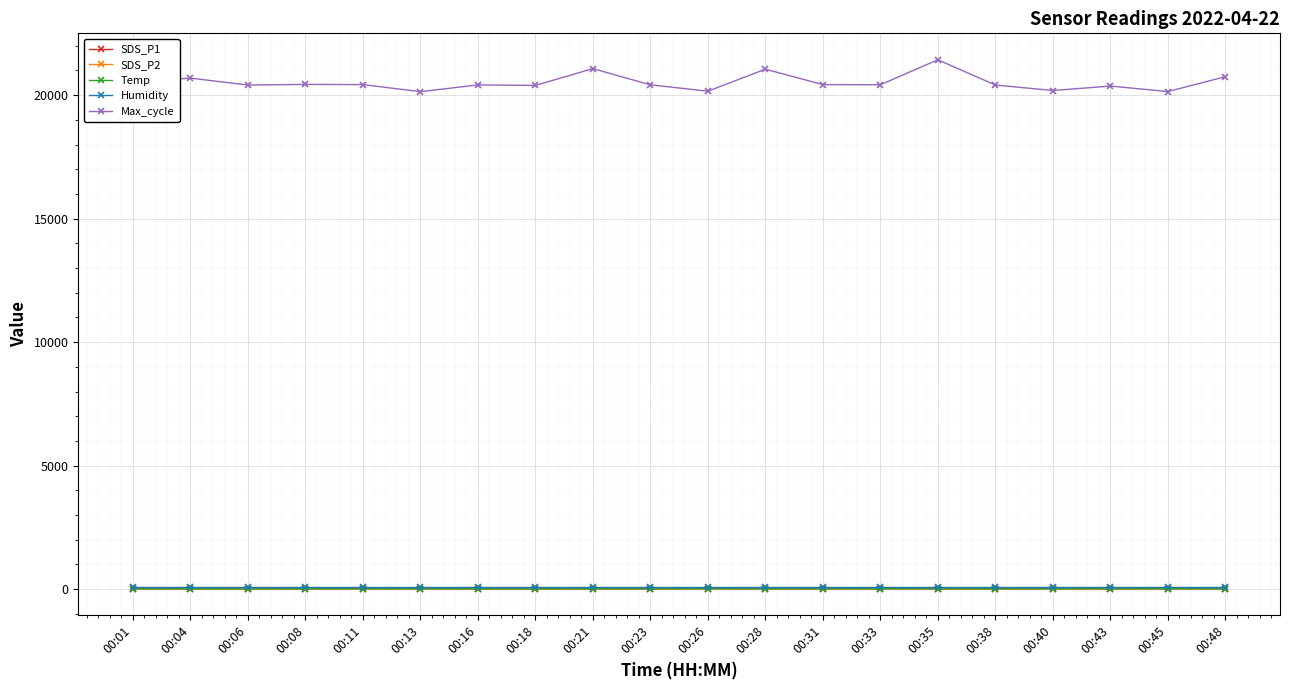

Does the chart have visible grid lines?

Yes